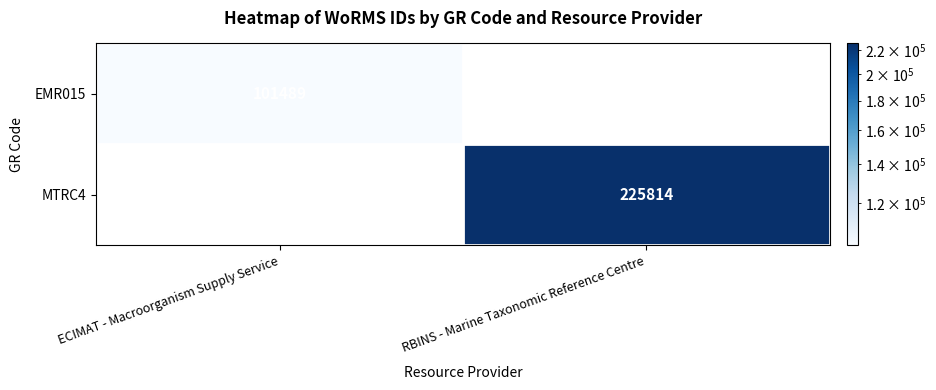

Is it true that MTRC4 equals 225814 at RBINS - Marine Taxonomic Reference Centre?

True